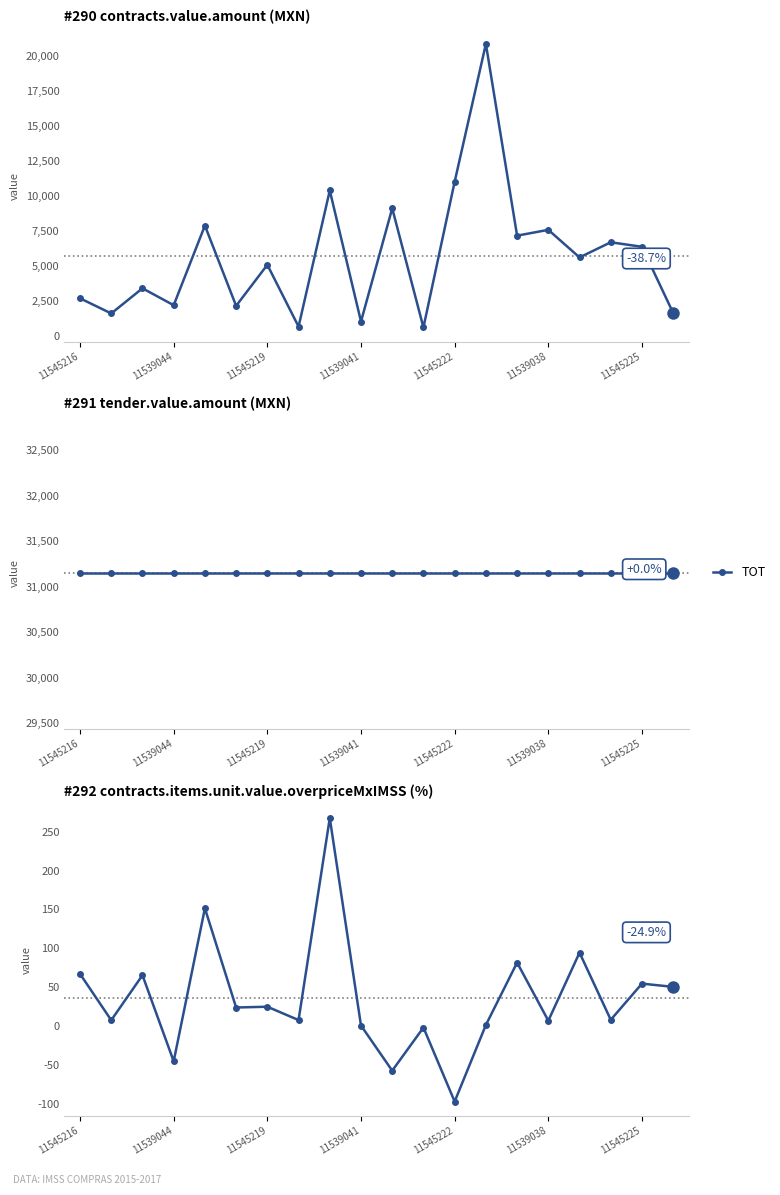

At which category does the data reach its first local valley?

11539044